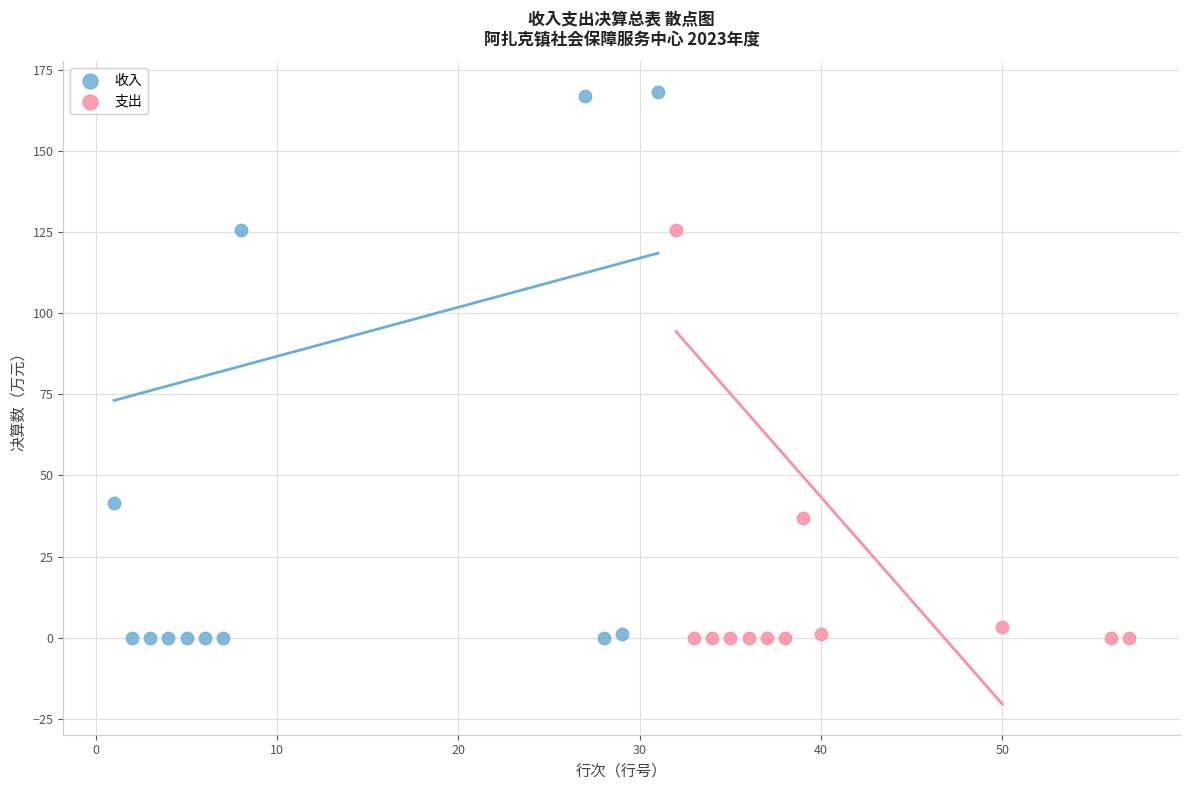

Which series has the widest spread of Y values?

收入